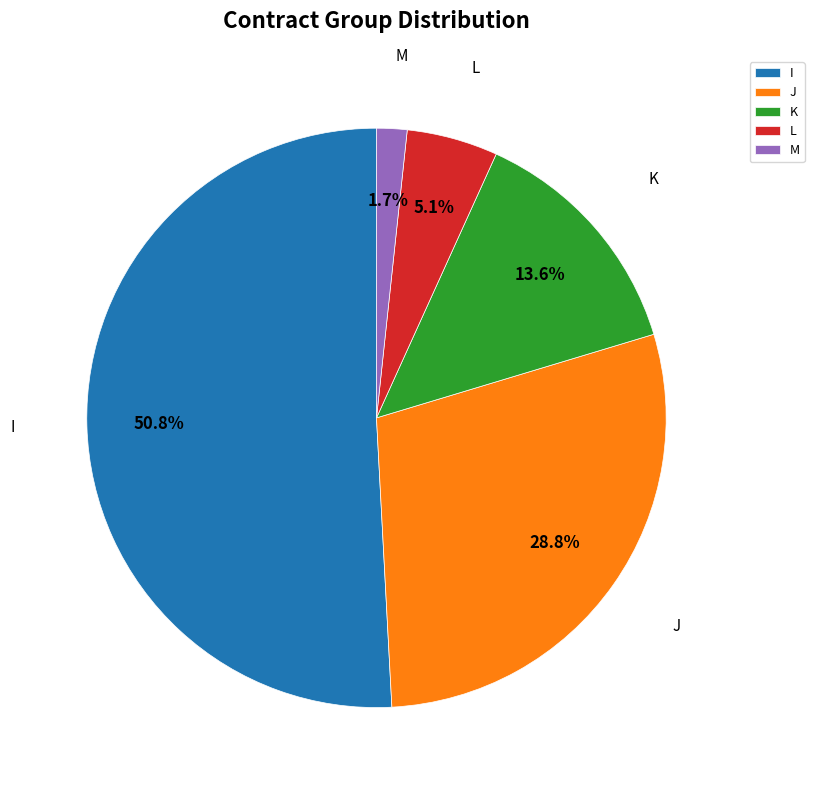

To the nearest percent, what is the difference between the largest and smallest slice percentages?

49%